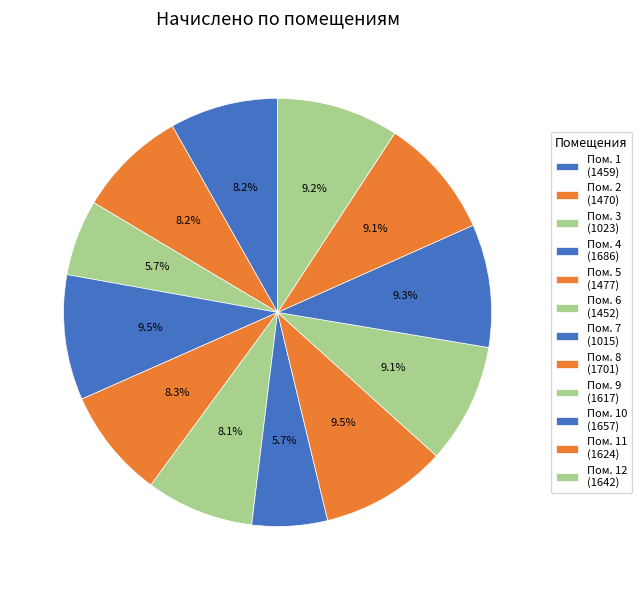

How many segments does this pie chart have?

12